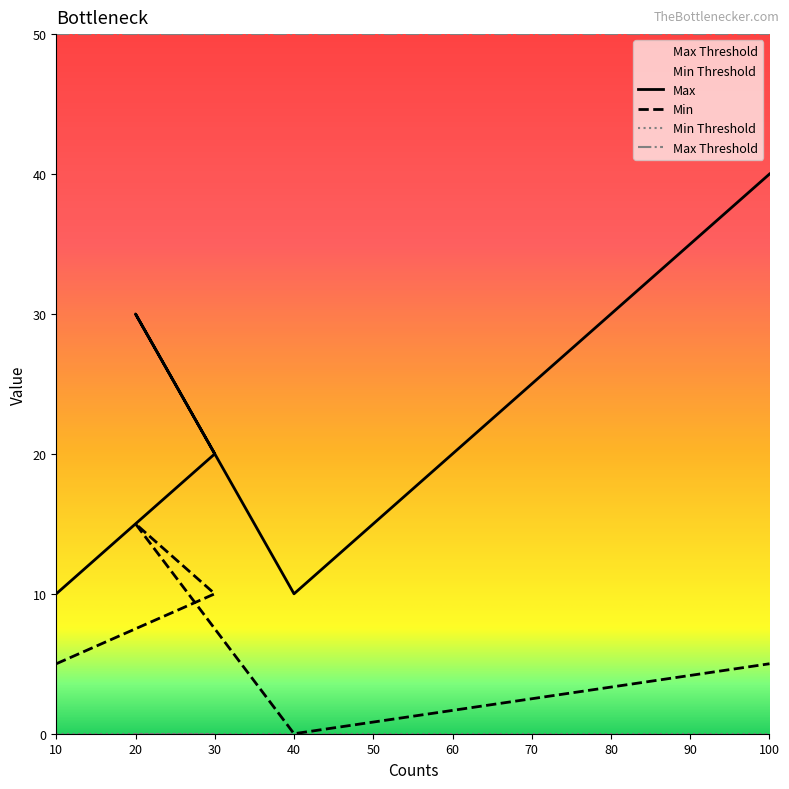

The value of Min at 40 is 0. True or false?

True